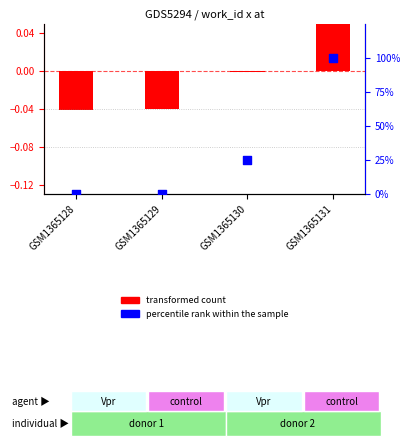

At which category is the sum across all series the highest?

GSM1365131